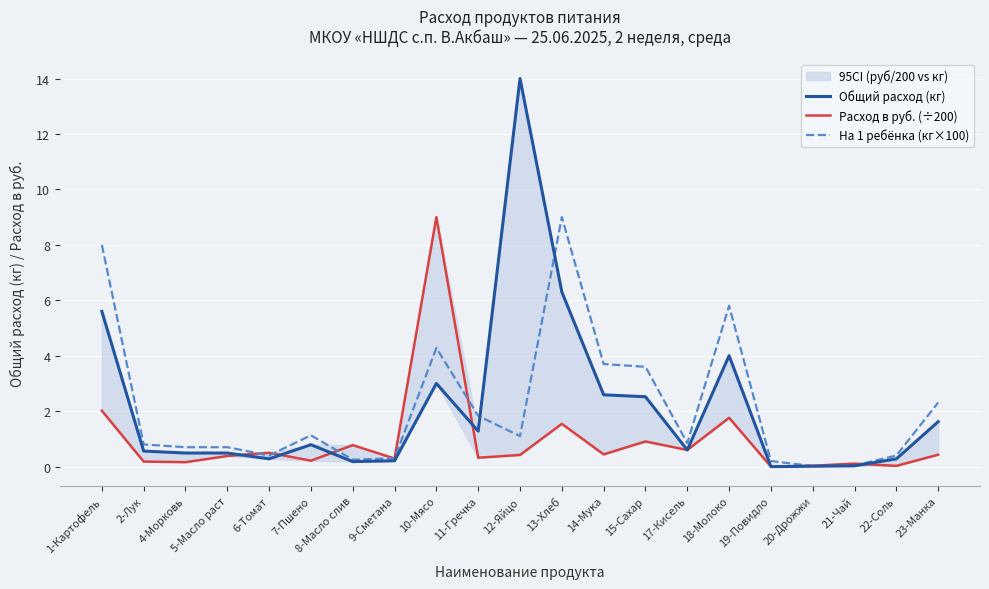

Between 8-Масло слив and 9-Сметана, which series saw the biggest shift?

Расход в руб. (÷200)